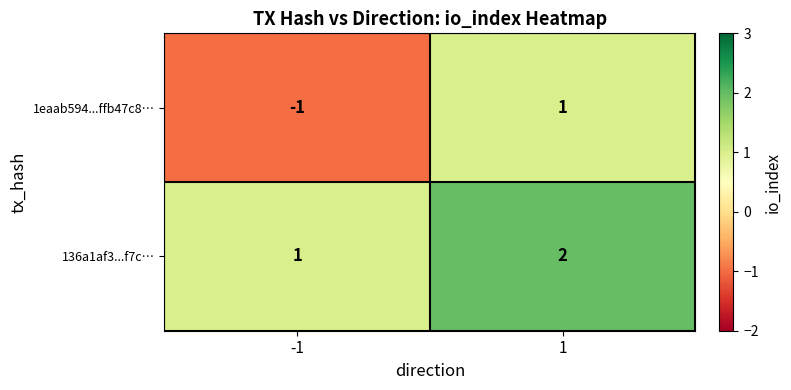

The 1eaab594...ffb47c8… series shows -2 at -1. True or false?

False